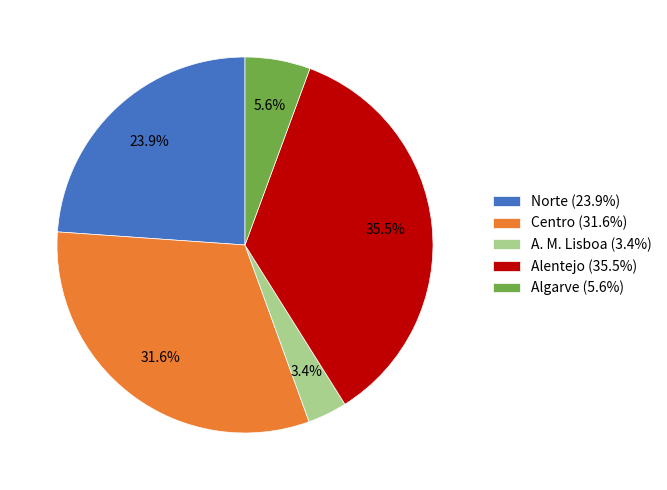

Is Centro the majority of the pie?

No